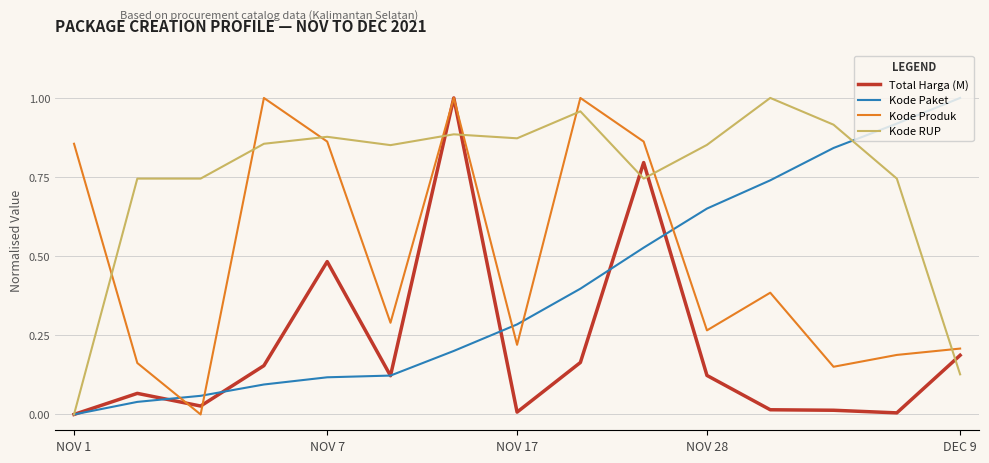

Rank the series by their average value, from lowest to highest.

Total Harga (M), Kode Paket, Kode Produk, Kode RUP